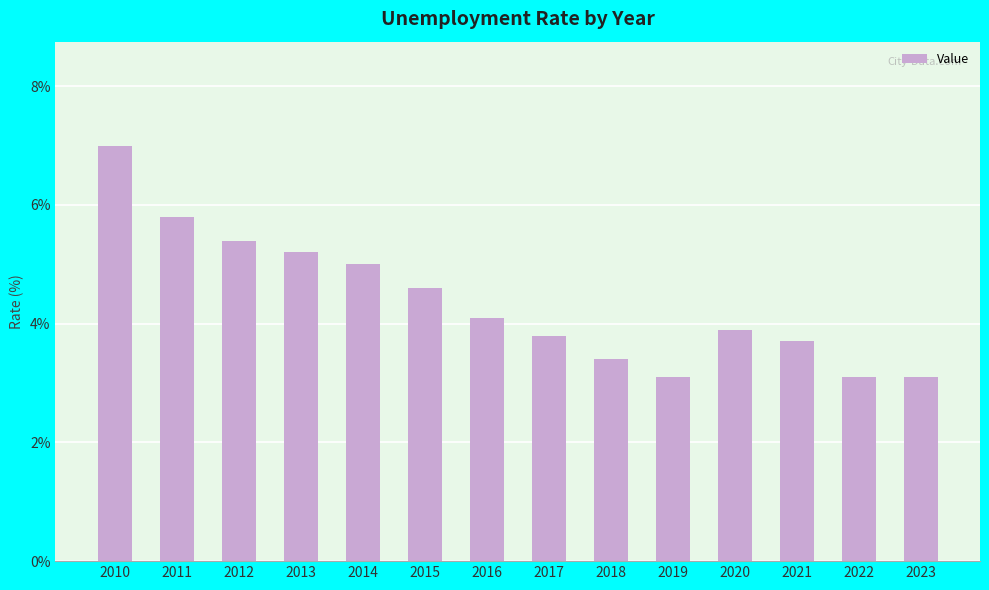

Where is the data nearest to the value 5?

2014